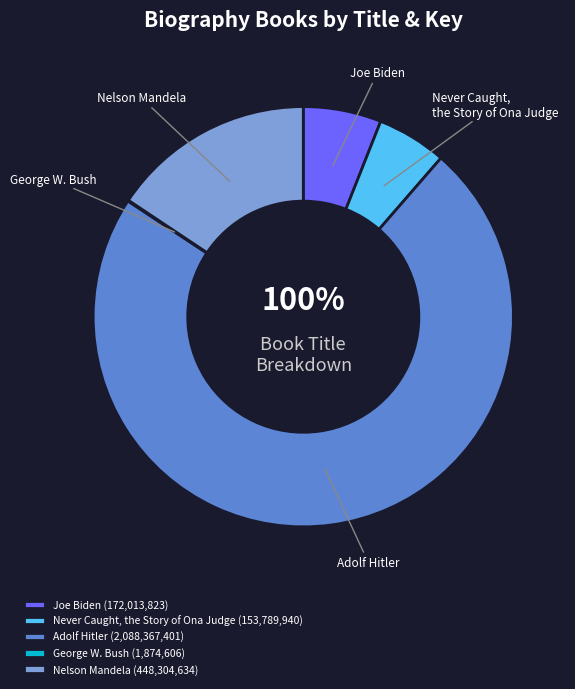

Does Adolf Hitler account for over 50% of the chart?

Yes